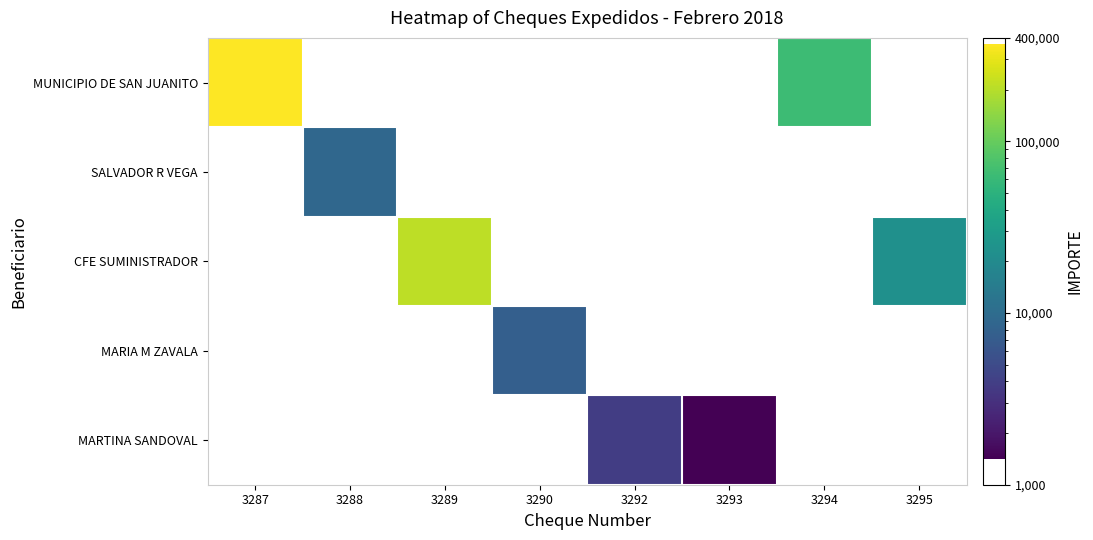

Count the number of categories in the chart.

8